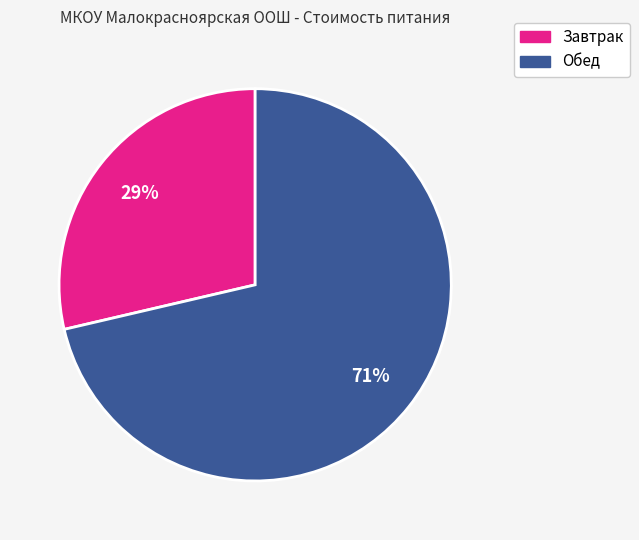

Is the sum of Завтрак and Обед greater than half?

Yes